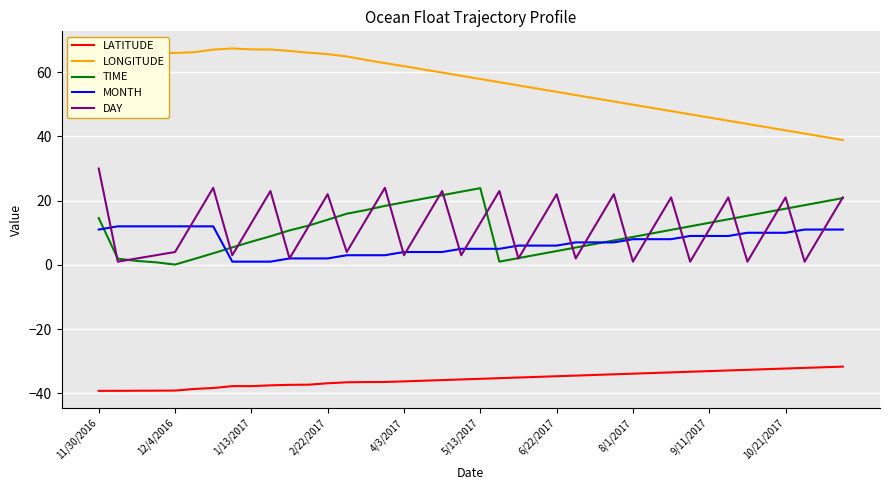

Count the number of data series in this chart.

5